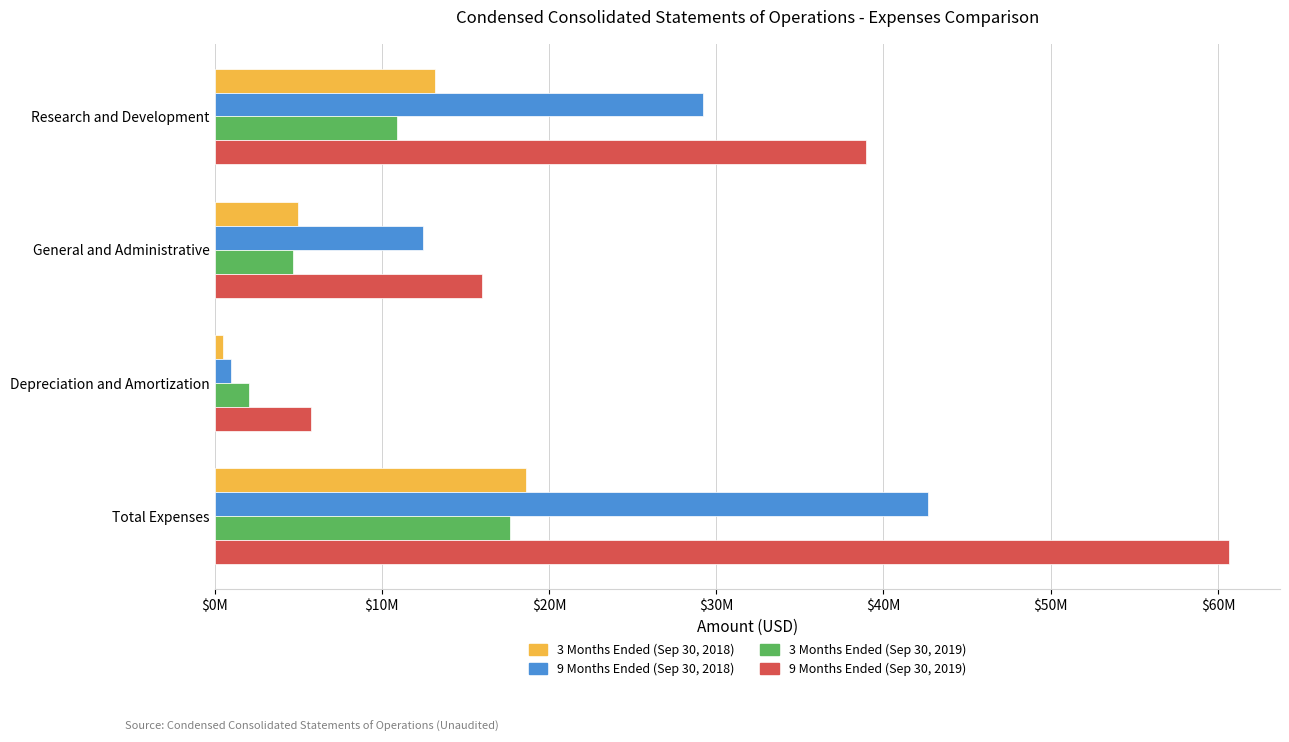

Which series has the largest range (max minus min)?

9 Months Ended (Sep 30, 2019)